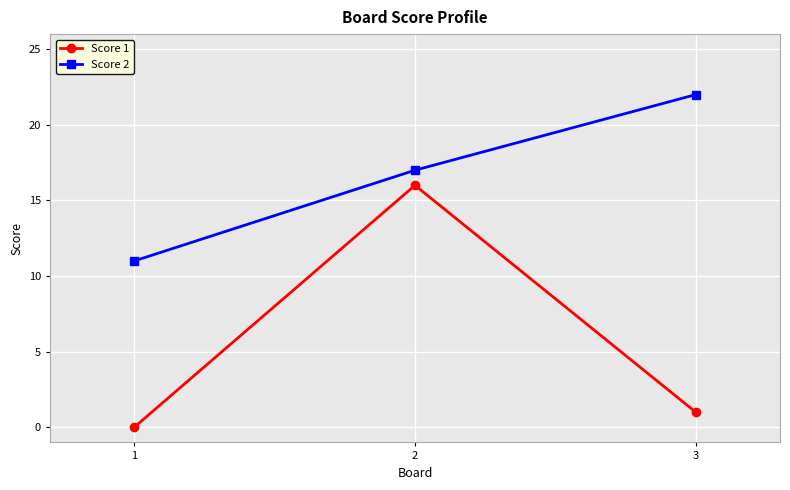

How many values in Score 1 are above zero?

2